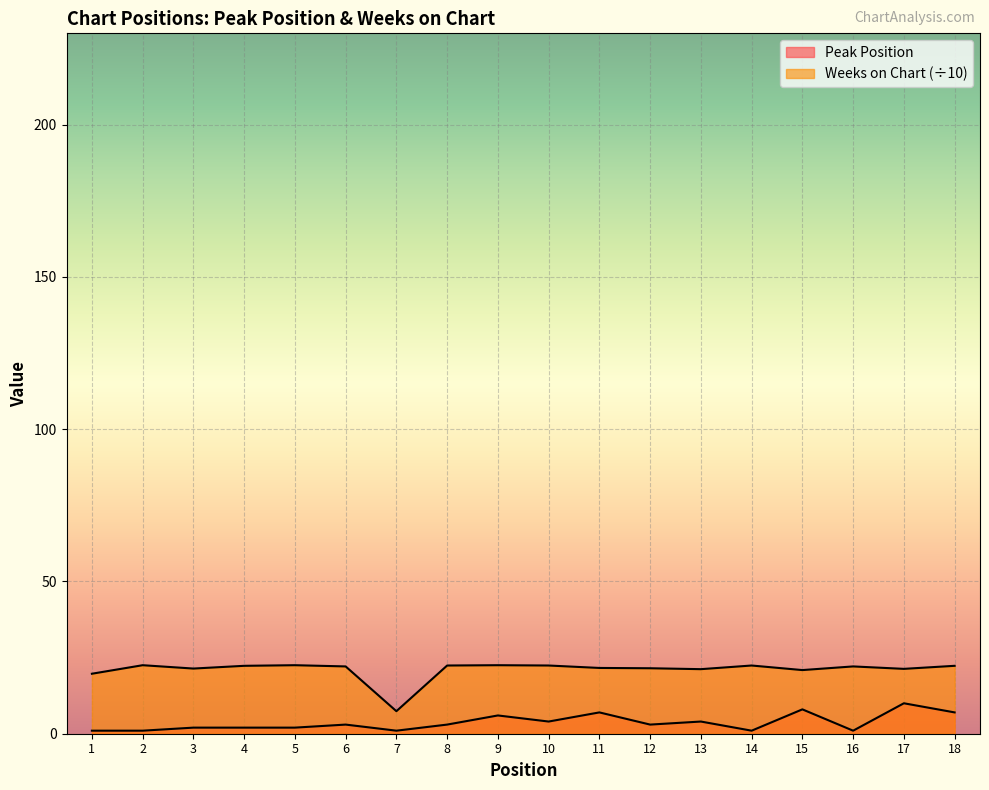

Reading left to right, extract all data points from this chart.

Peak Position: 1.0	1.0	2.0	2.0	2.0	3.0	1.0	3.0	6.0	4.0	7.0	3.0	4.0	1.0	8.0	1.0	10.0	7.0
Weeks on Chart: 19.7	22.5	21.4	22.3	22.5	22.1	7.4	22.4	22.5	22.4	21.6	21.5	21.2	22.4	20.9	22.1	21.3	22.3